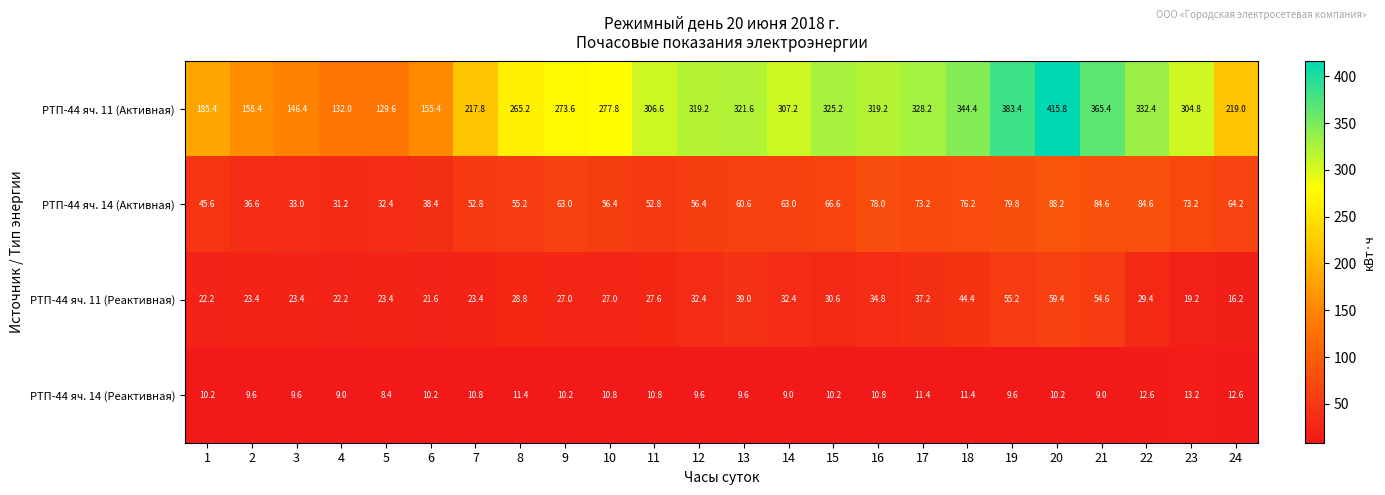

What is the total value across all series at 10?

372.0